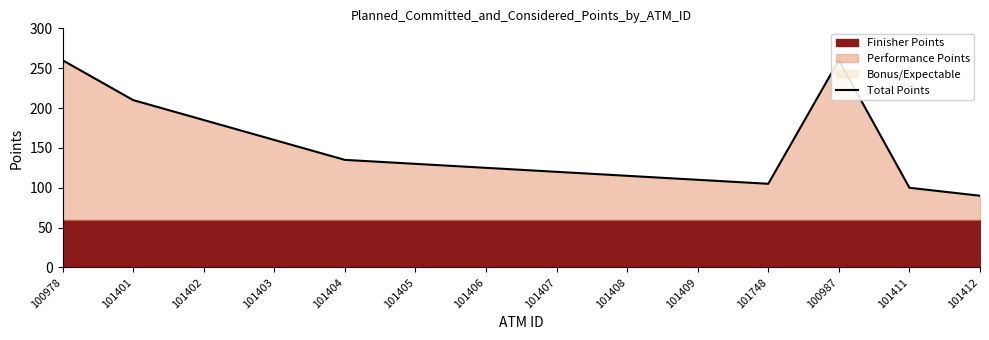

How many interior local valleys (lower than both neighbors) does the data have?

1